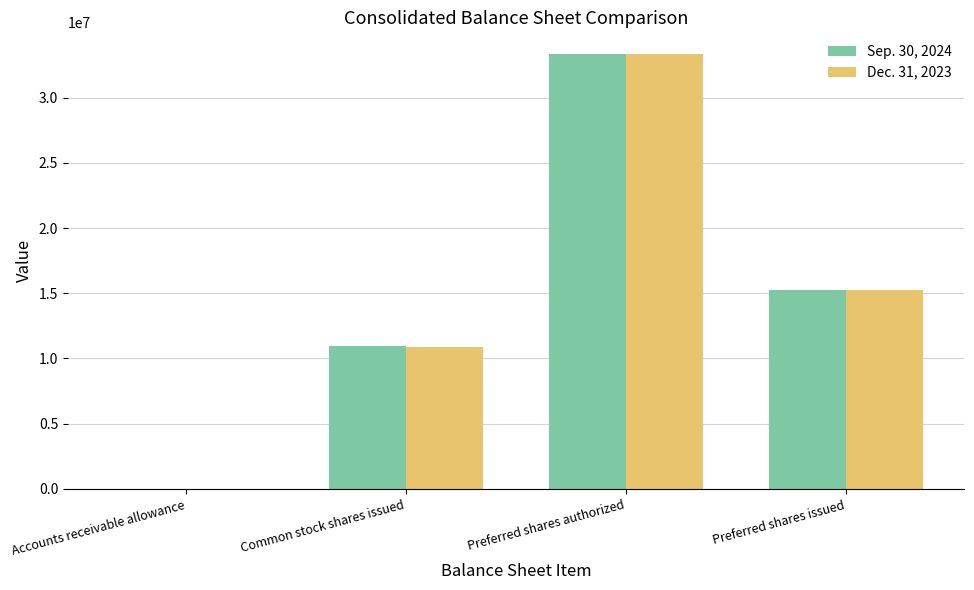

What is the total value across all series at Preferred shares authorized?

66666666